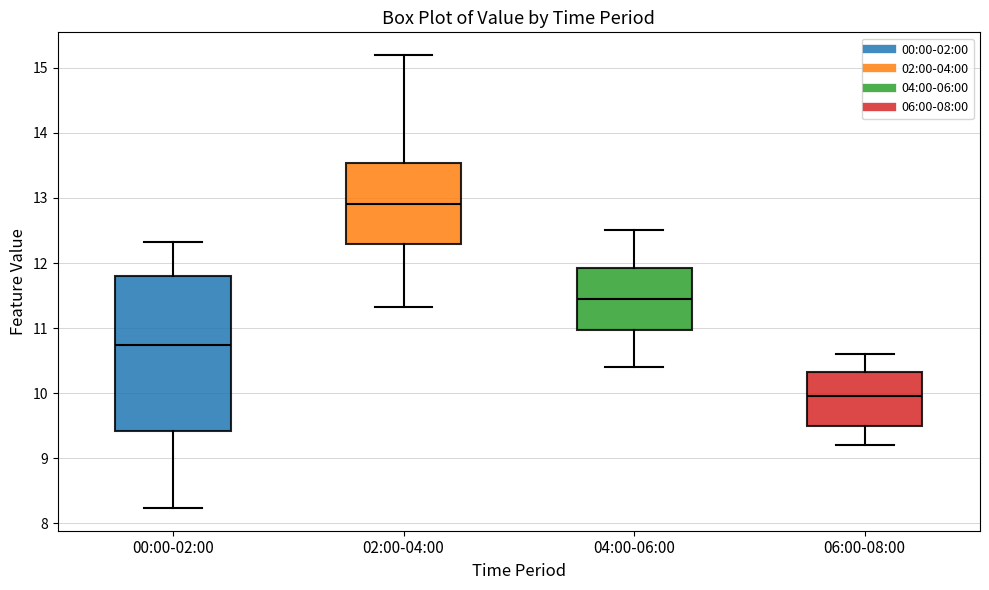

Which box is the tallest, from its lower edge to its upper edge?

00:00-02:00